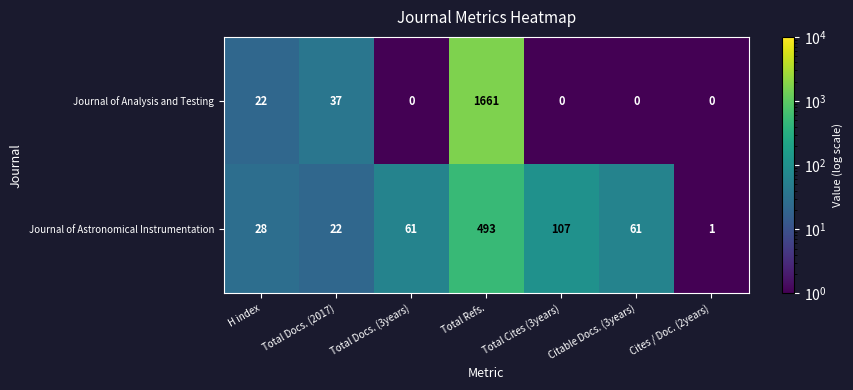

The value of Journal of Analysis and Testing at Total Refs. is 2401. True or false?

False